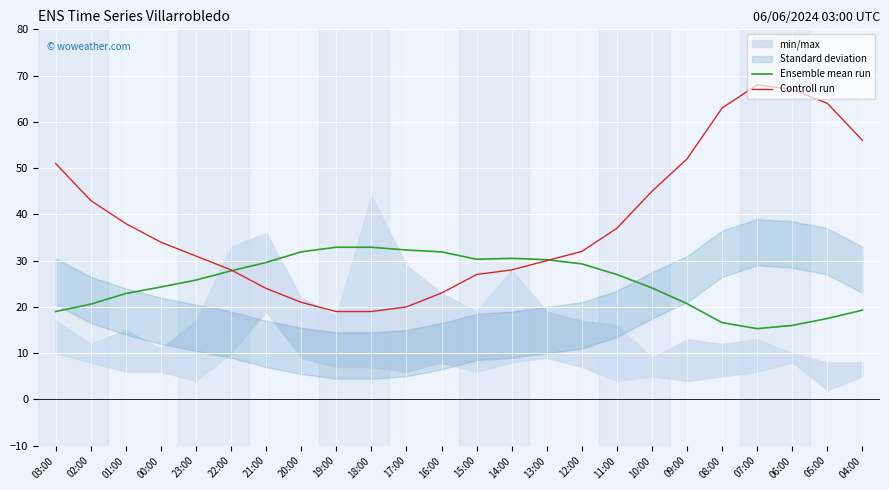

True or false: Controll run has a value of 63.0 at 08:00.

True